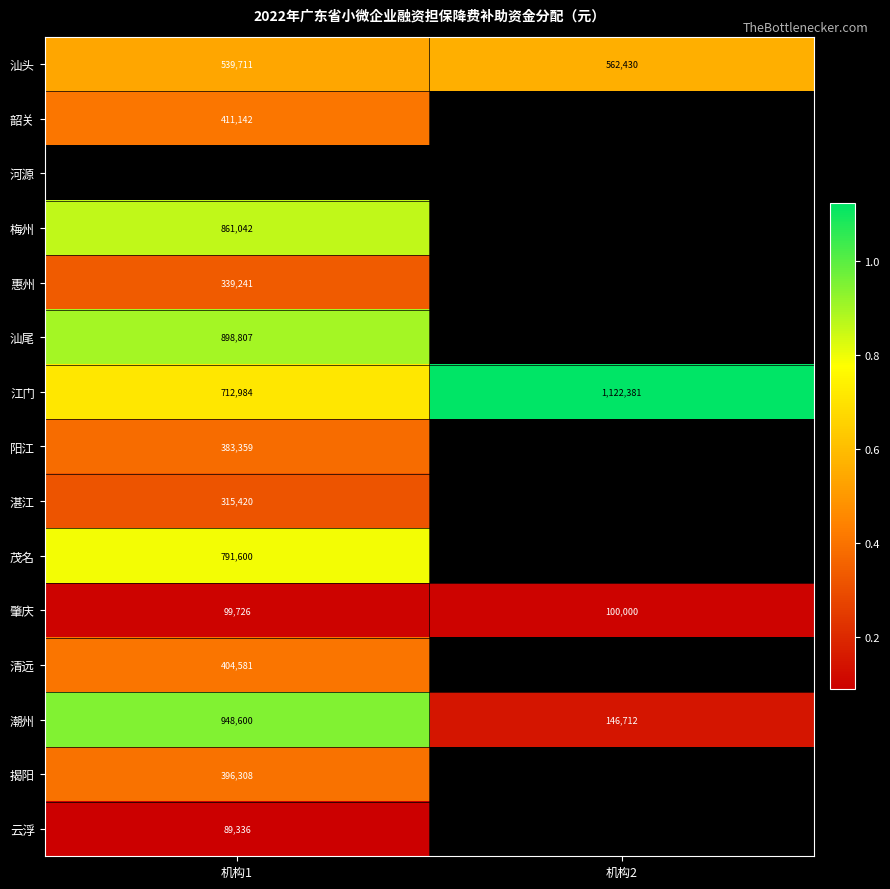

True or false: 阳江 has a value of 665141.0 at 机构1.

False